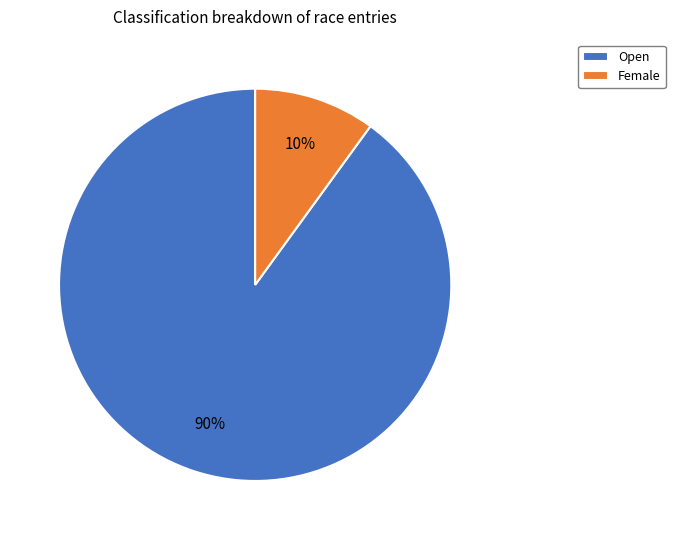

To the nearest percent, what is the average slice percentage?

50%